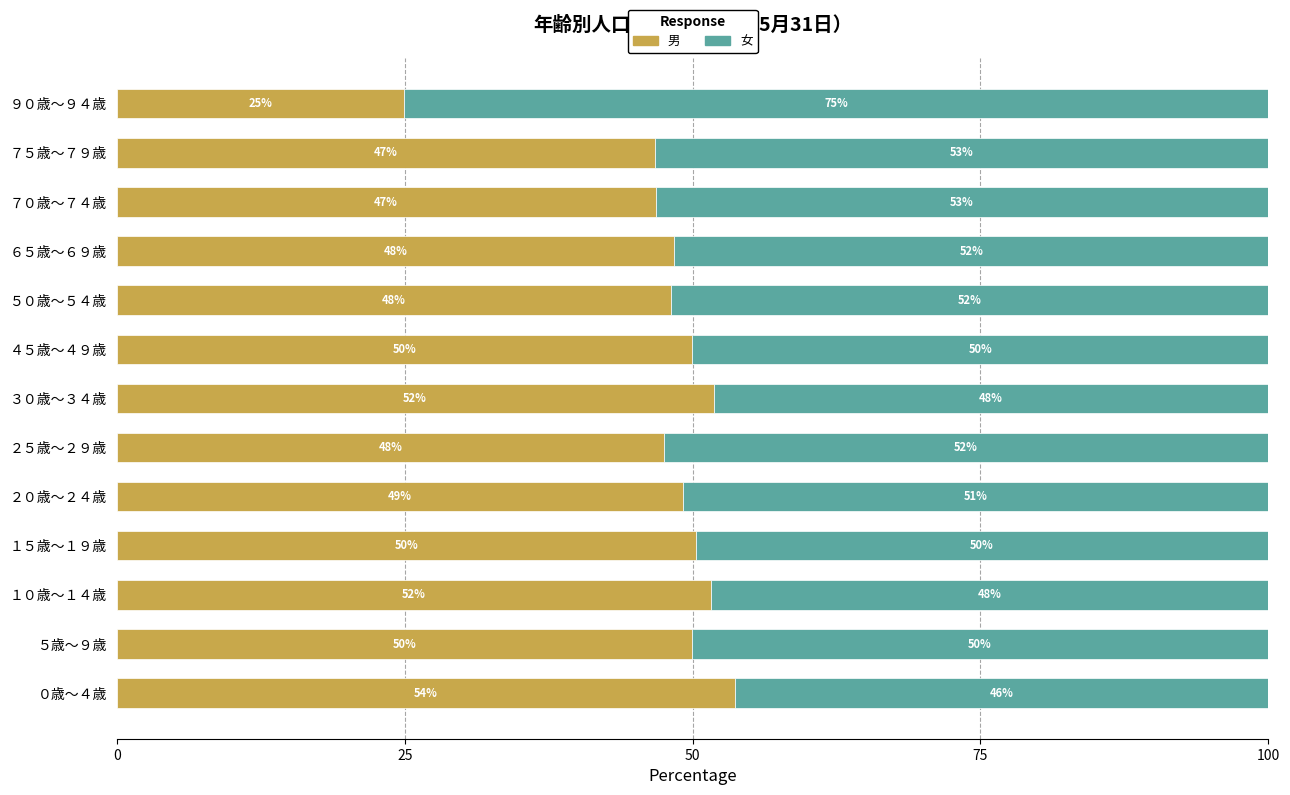

Which category has the highest value in the 男 series?

０歳～４歳